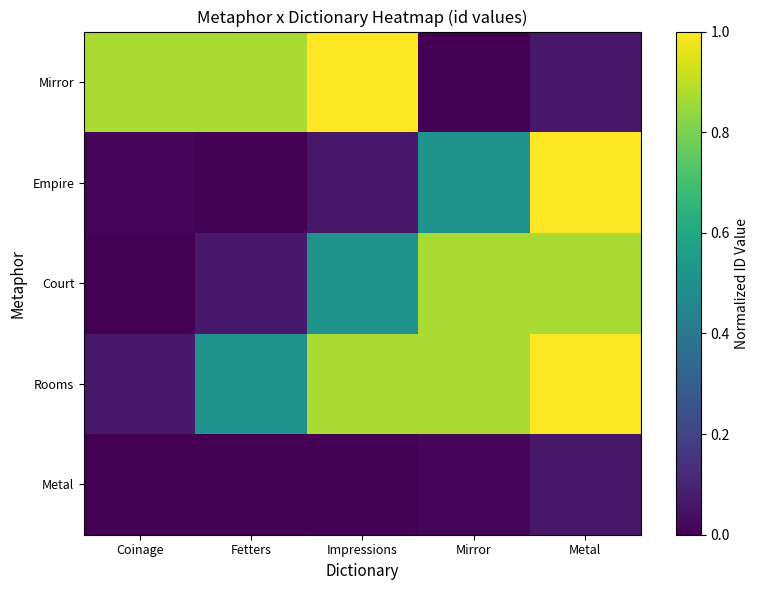

At which category does the chart reach its minimum across all series?

Coinage